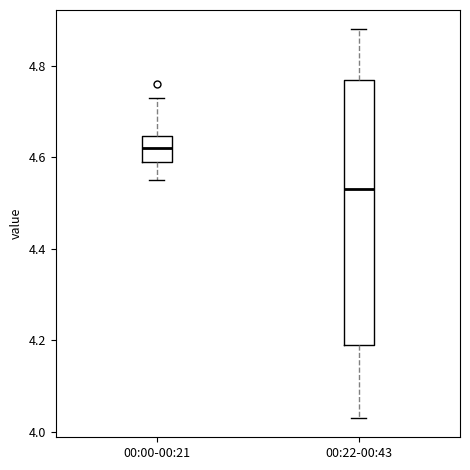

Reading left to right, read every box against the y-axis: the position of its median line, the range the box covers, and the ends of its whiskers. The values are not printed on the chart, so give them approximately, as read against the axis.

00:00-00:21: median 4.62, box 4.60 to 4.64, whiskers 4.56 to 4.74
00:22-00:43: median 4.54, box 4.20 to 4.78, whiskers 4.04 to 4.88